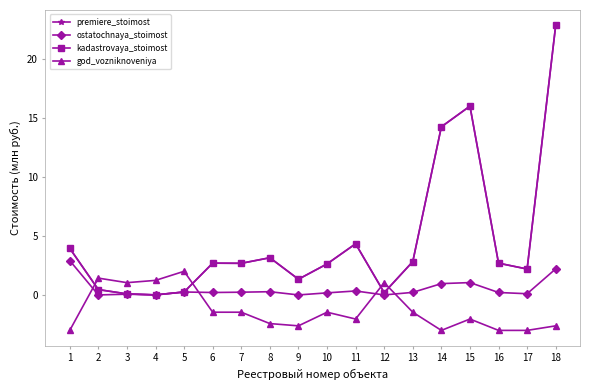

What is the maximum value shown in the chart?

22.8